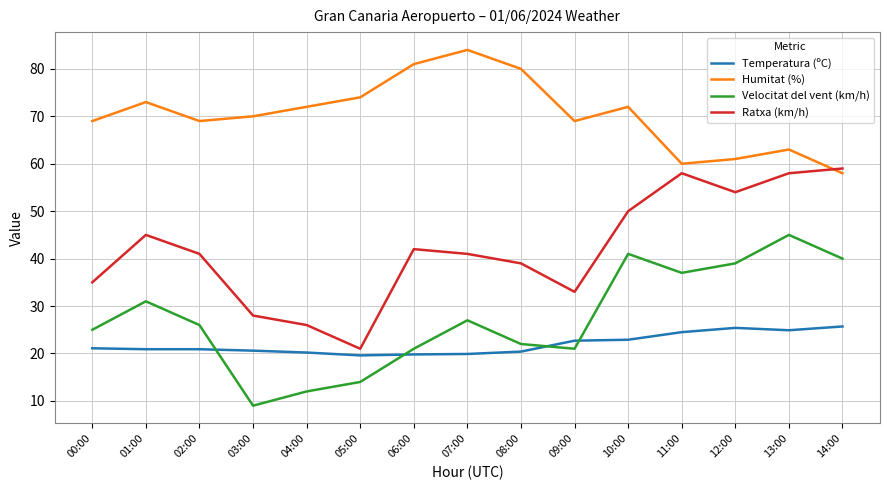

True or false: Humitat (%) has more than 1 interior local peaks.

True